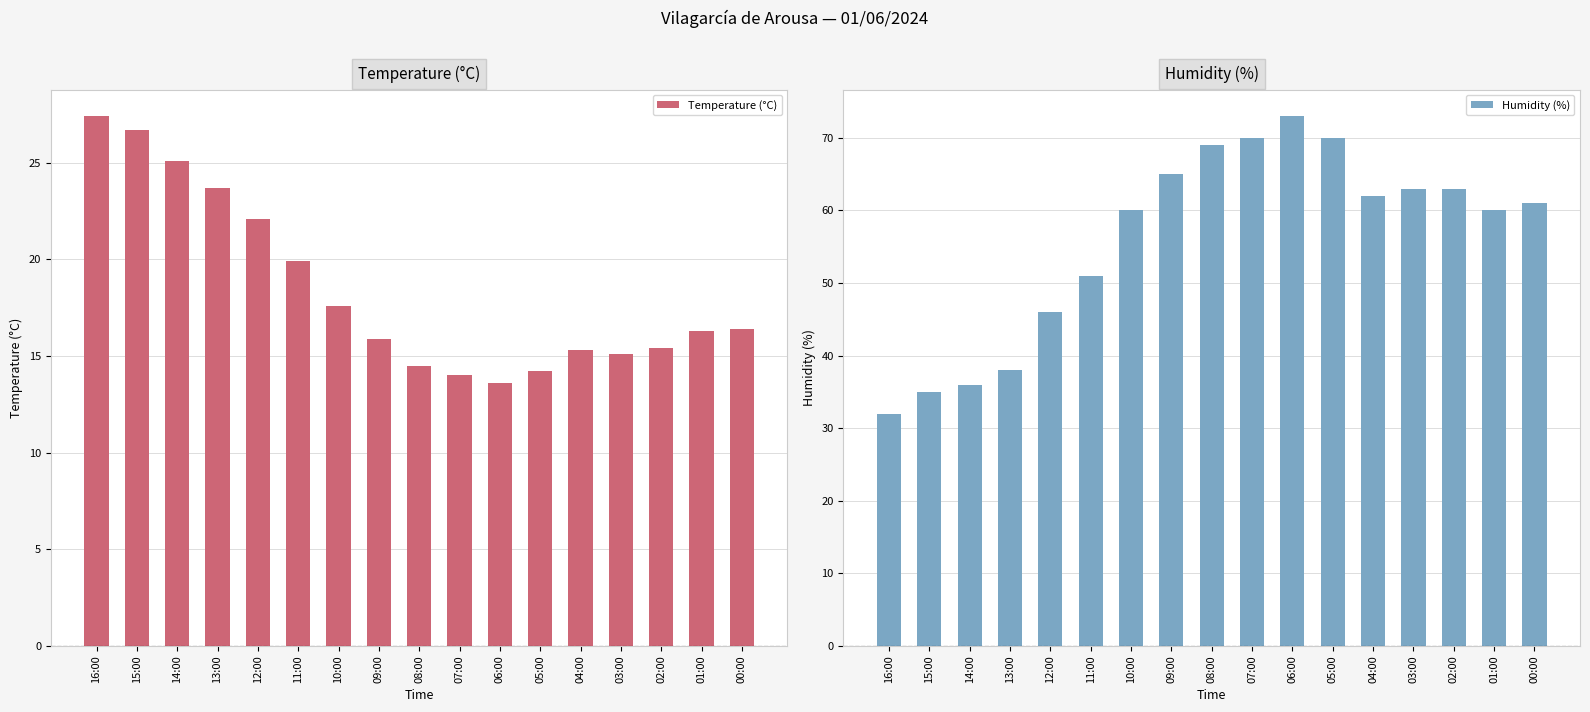

What is the total value across all series at 03:00?

78.1